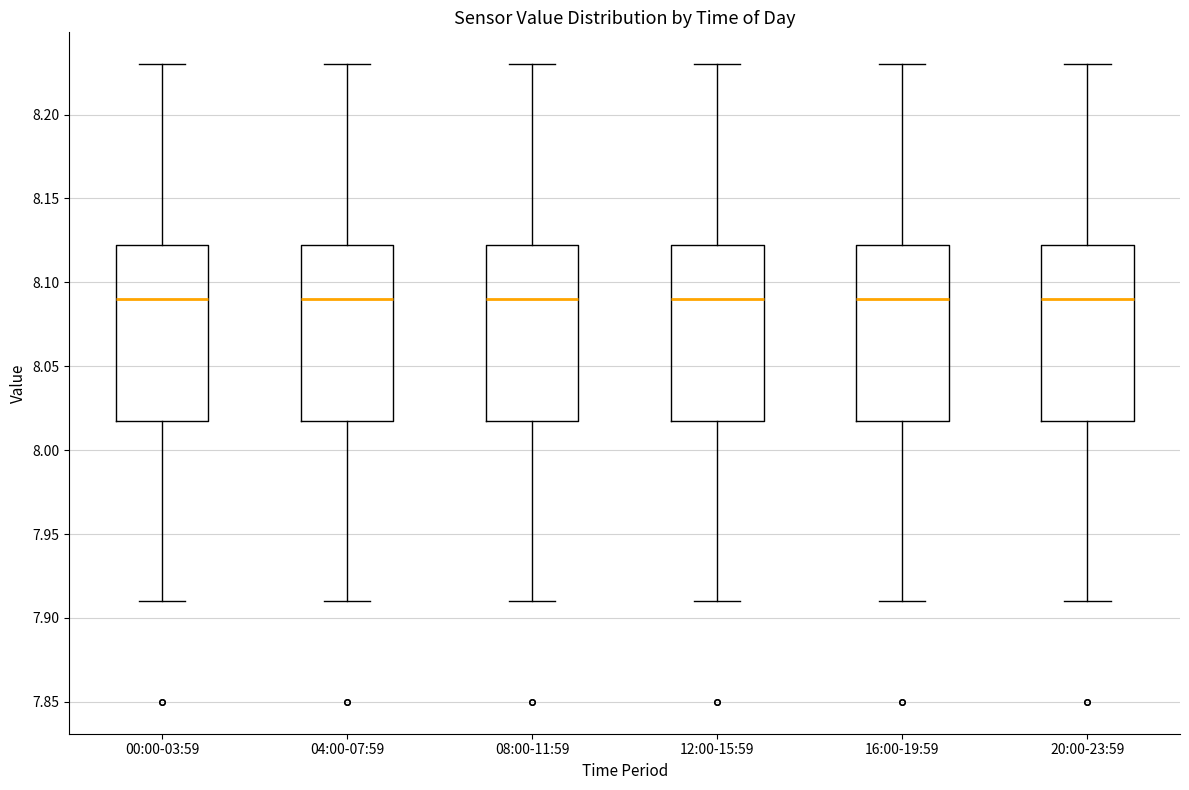

Where is the upper edge of the box for 20:00-23:59 on the y-axis? The values are not printed on the chart, so give them approximately, as read against the axis.

8.125